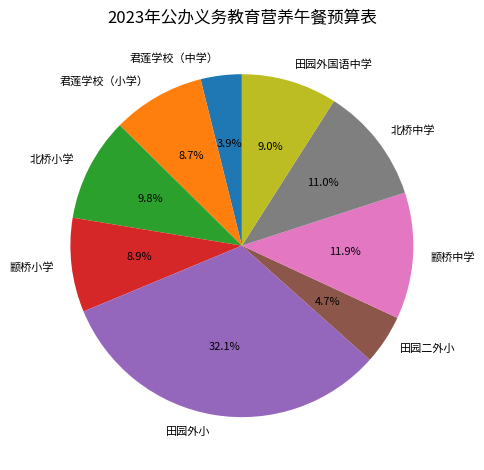

Count the number of slices in the pie.

9